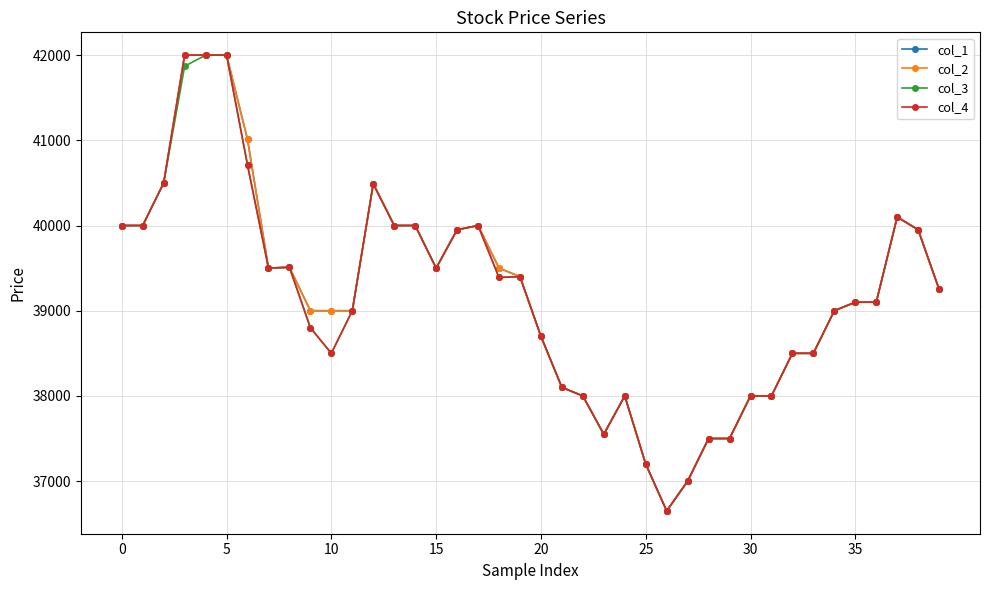

At which category does the chart reach its minimum across all series?

26